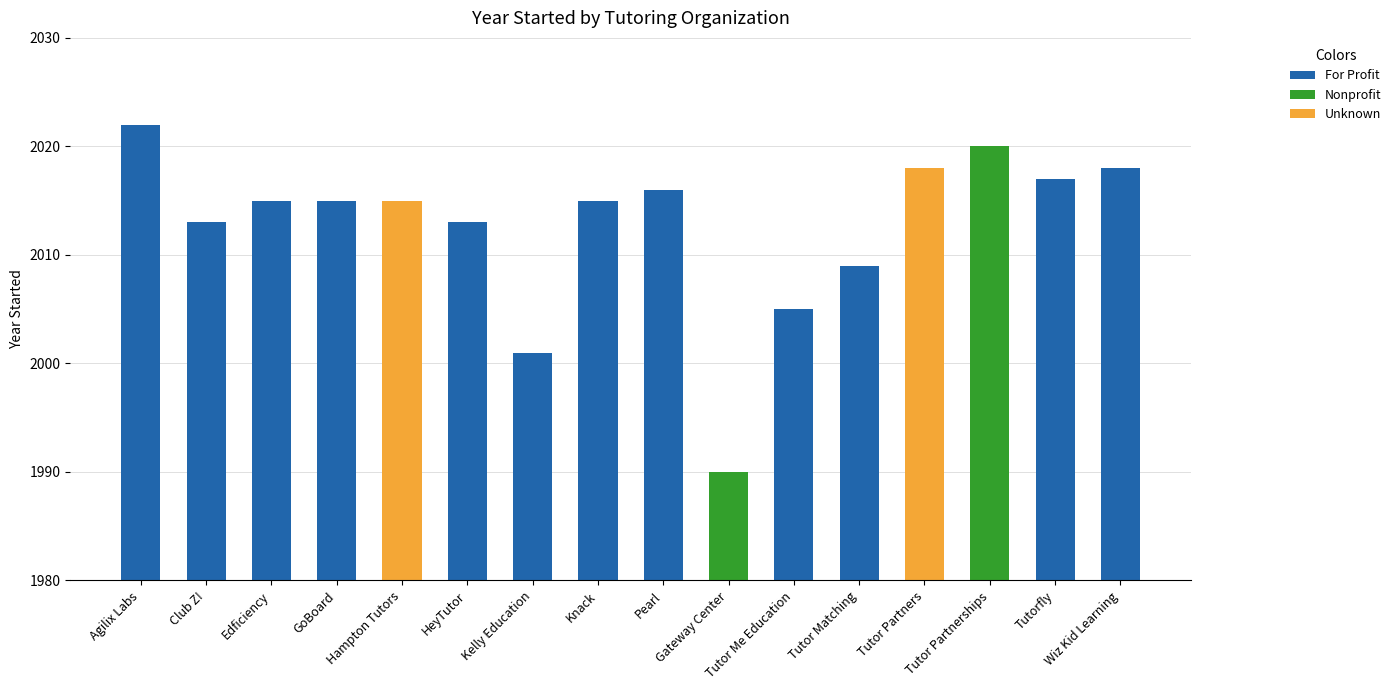

What is the value of the 6th bar from the left?

2013